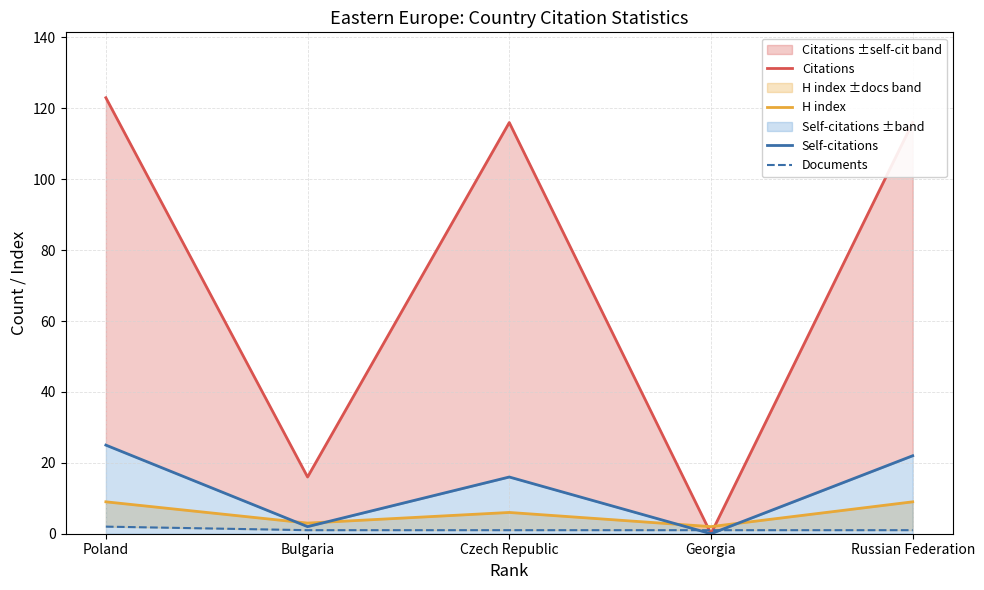

True or false: Citations has a value of 16 at Bulgaria.

True